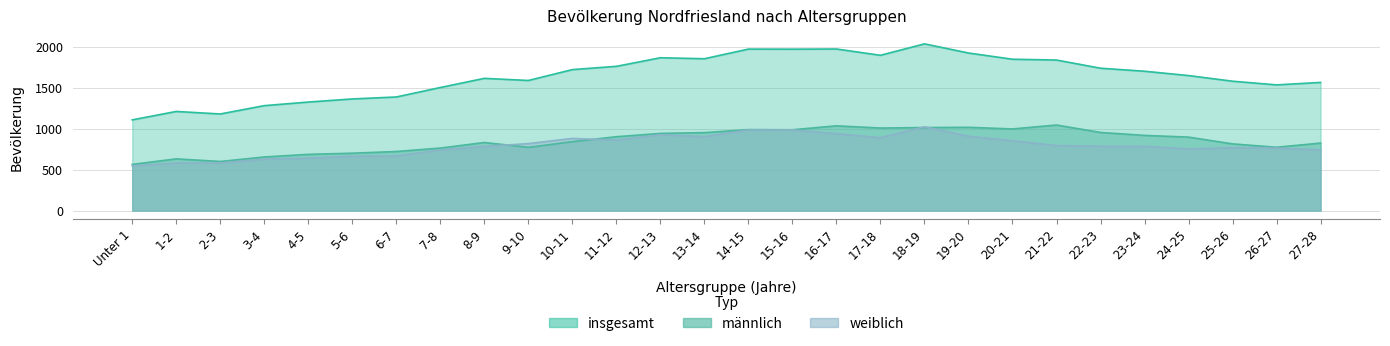

What are all the series names shown in the legend?

insgesamt, männlich, weiblich